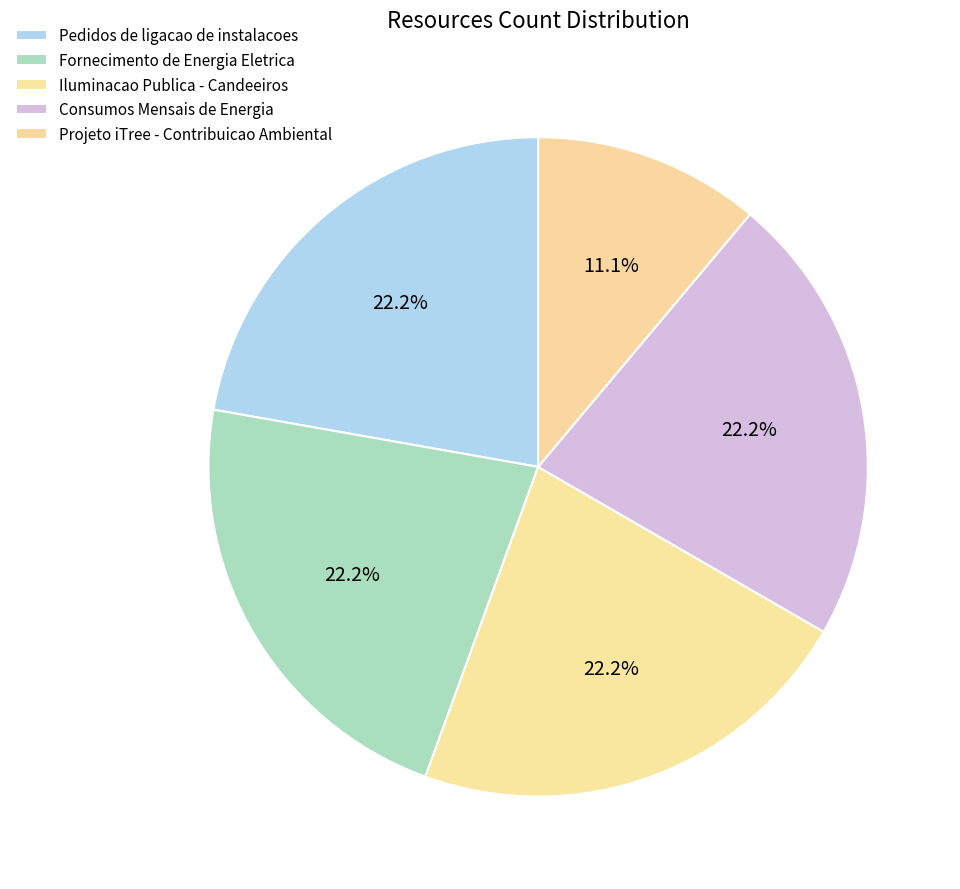

Count the number of slices in the pie.

5